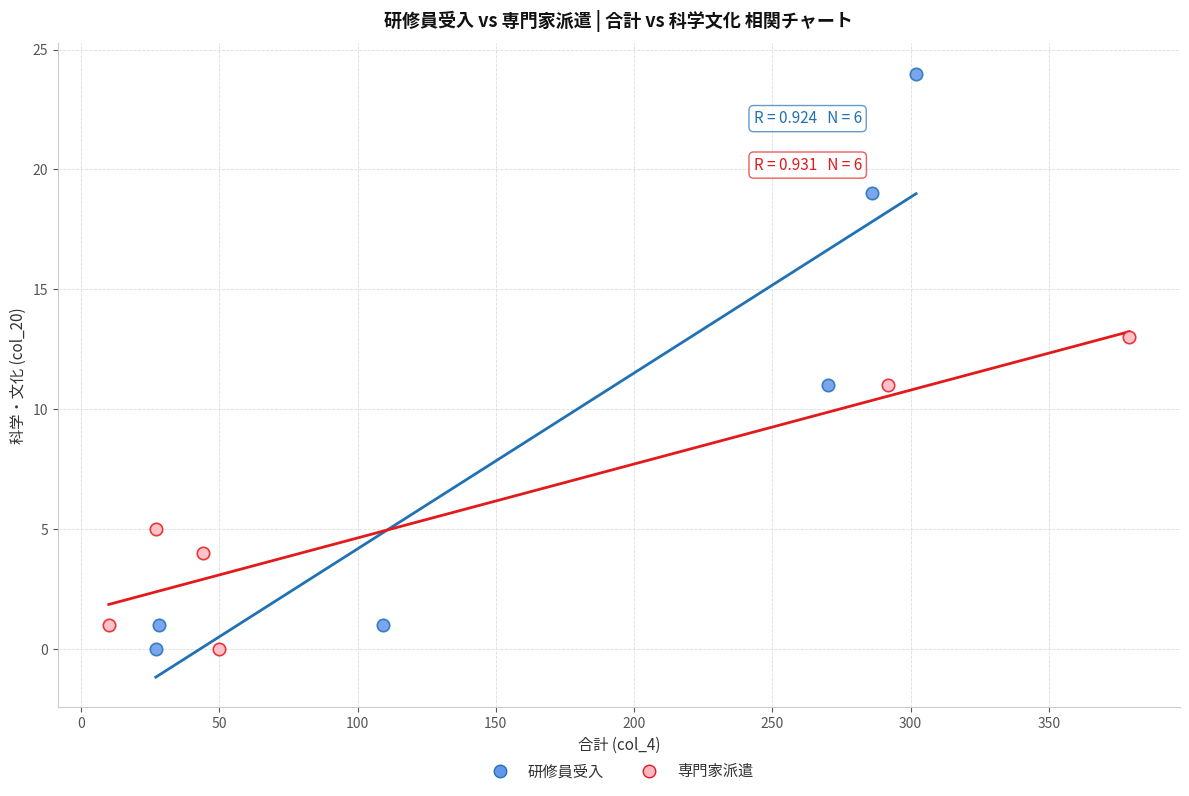

Which series contains the highest Y value?

研修員受入